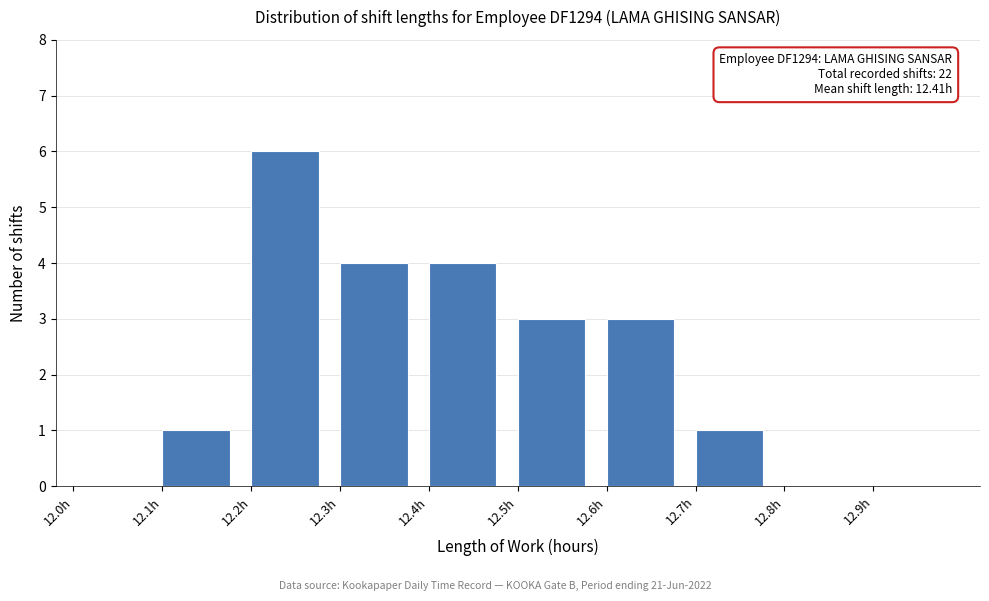

Which range on the x-axis has the tallest bar?

12.2 to 12.3